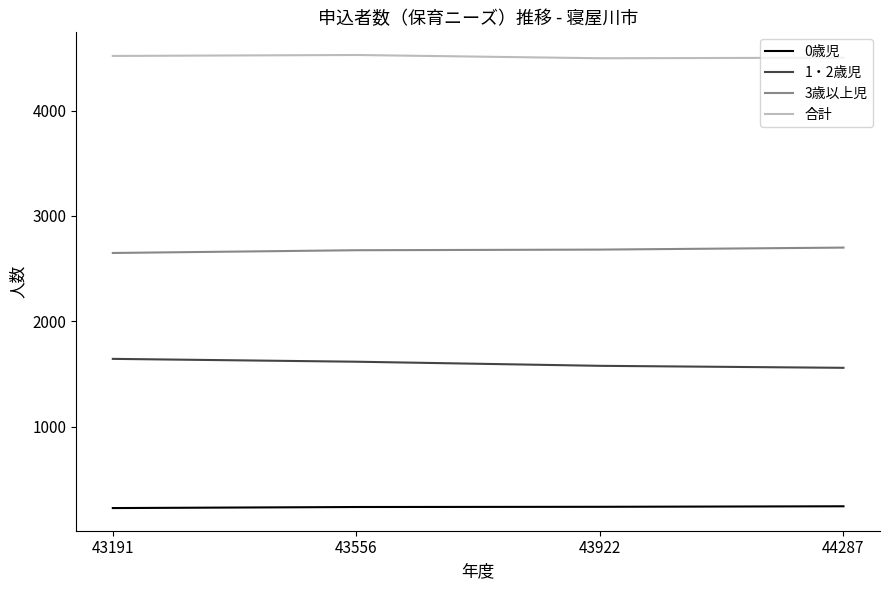

How many categories are shown in the chart?

4